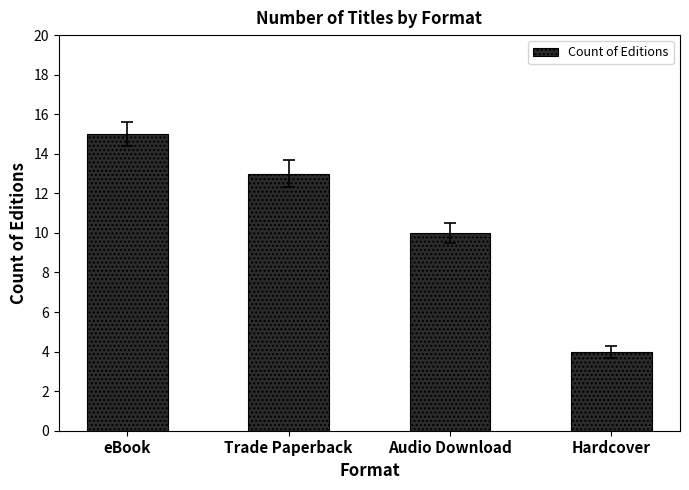

At which label is the value closest to 9?

Audio Download